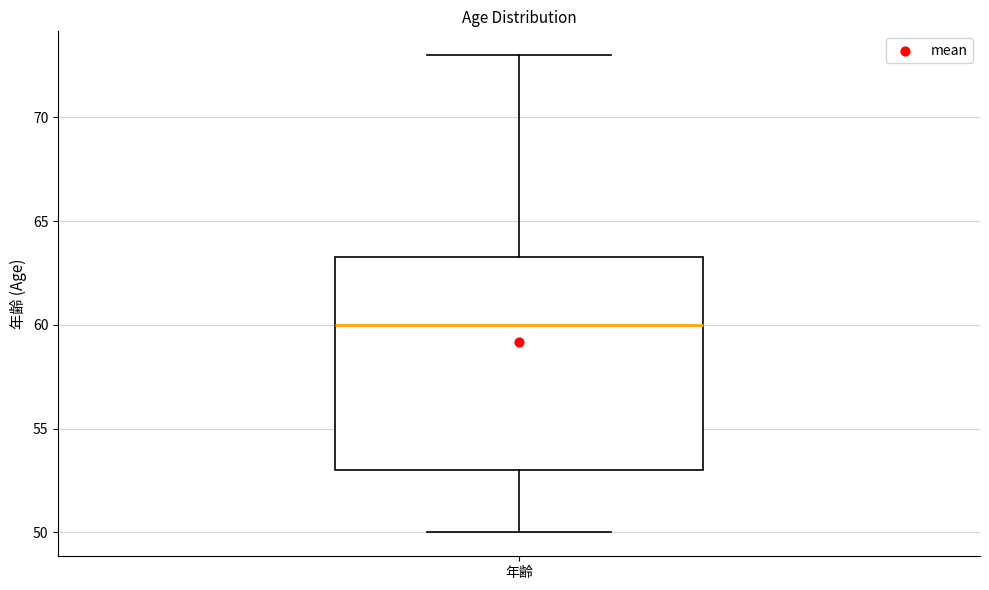

Where does the upper whisker of the box for 年齢 end on the y-axis? The values are not printed on the chart, so give them approximately, as read against the axis.

73.0